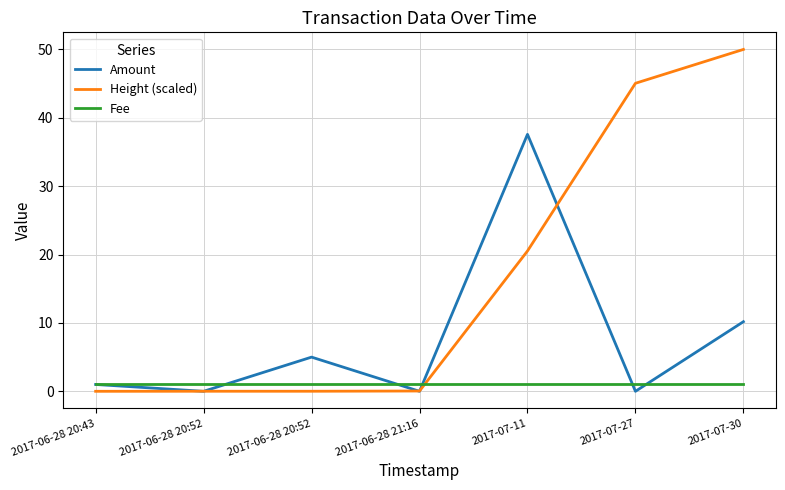

Is this an area chart (filled region under the line)?

No